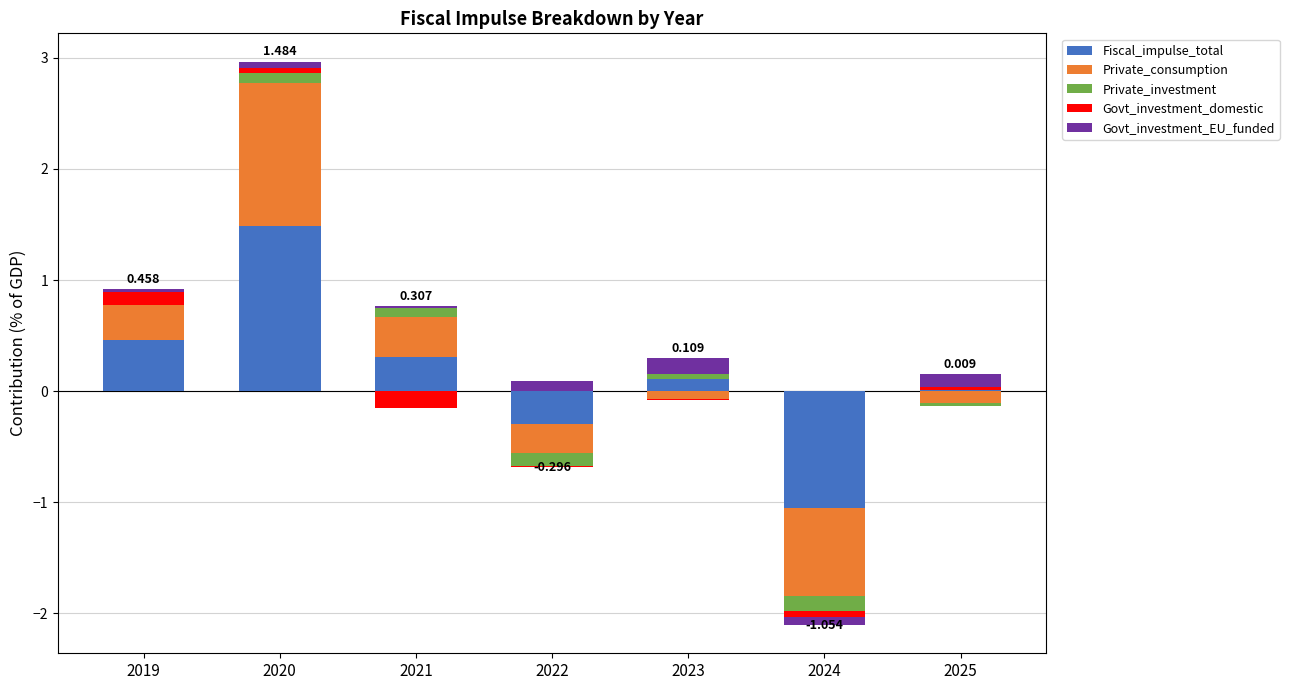

At which category is the sum across all series the highest?

2020